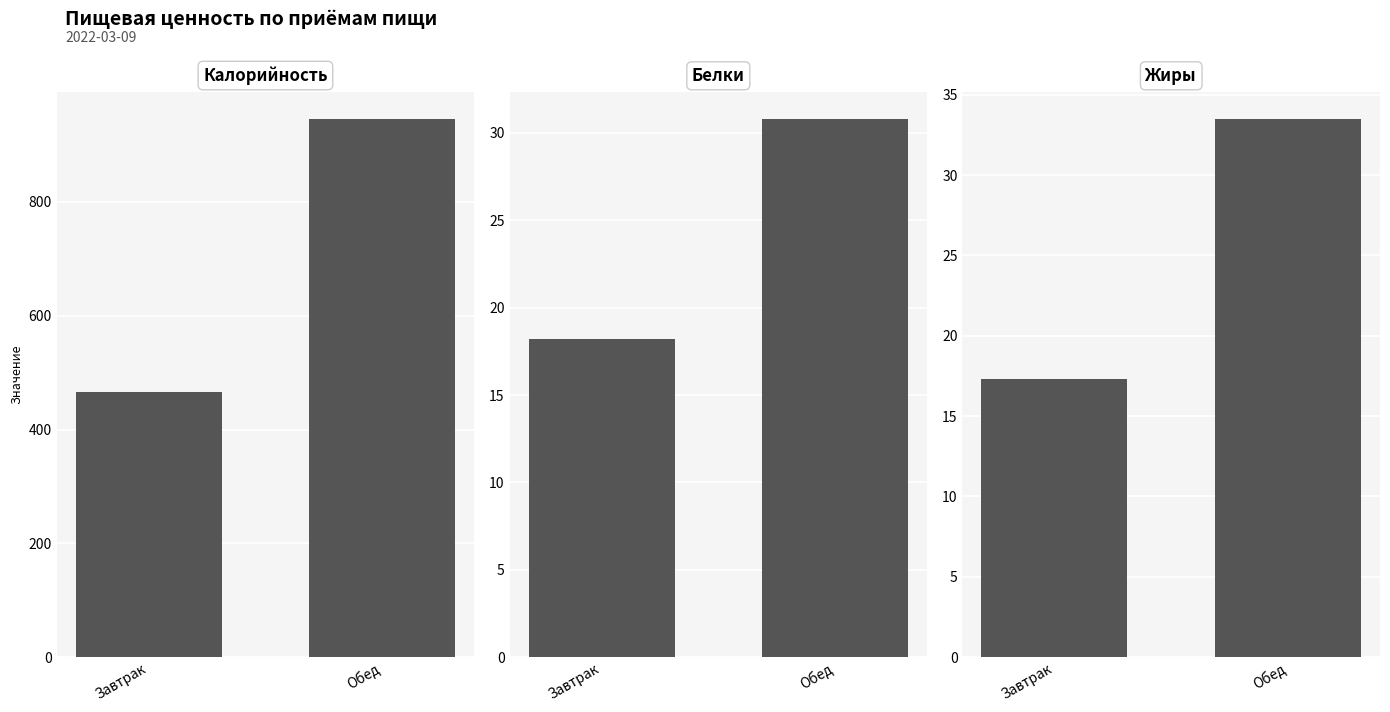

Which series has the largest total across all categories?

Калорийность